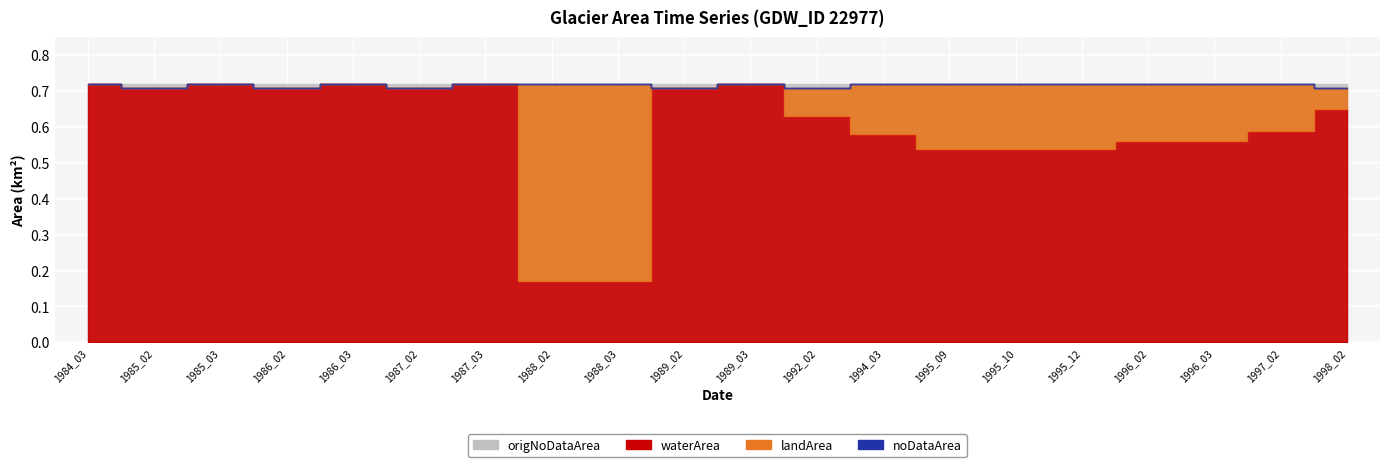

What are all the series names shown in the legend?

waterArea, landArea, noDataArea, origNoDataArea